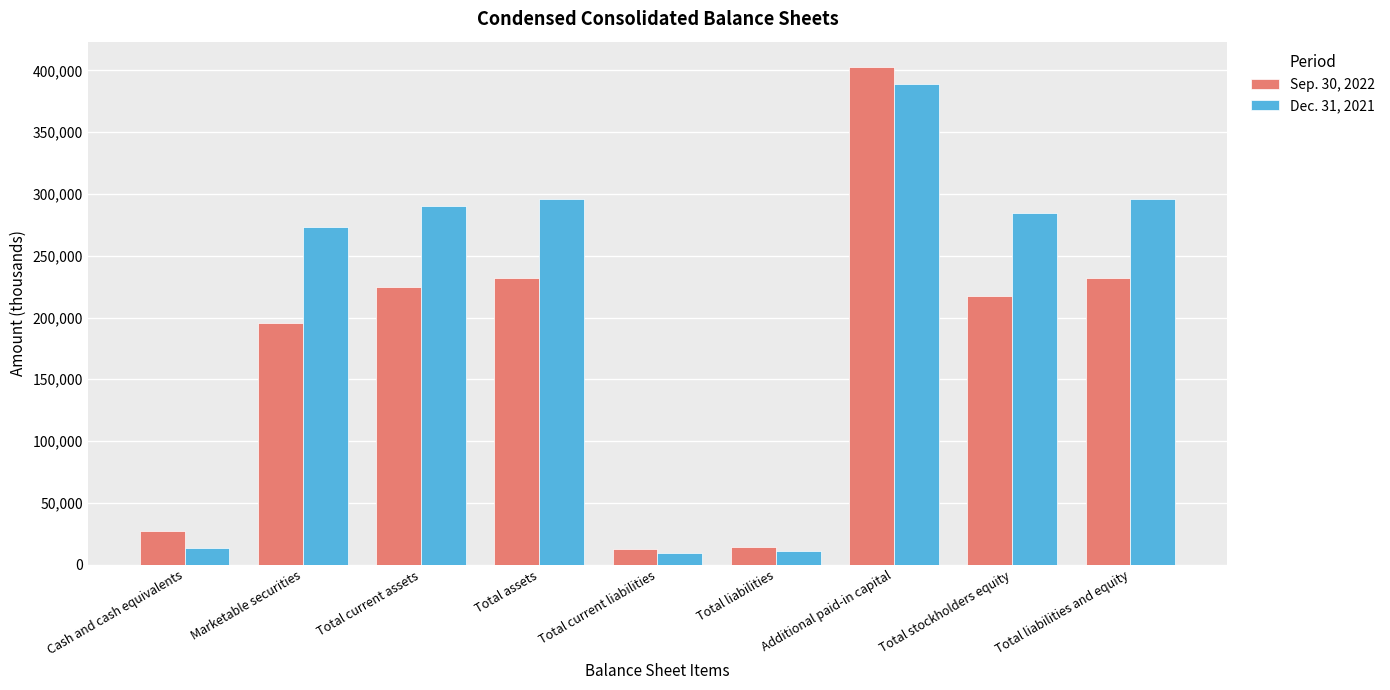

What is the smallest value displayed?

9019